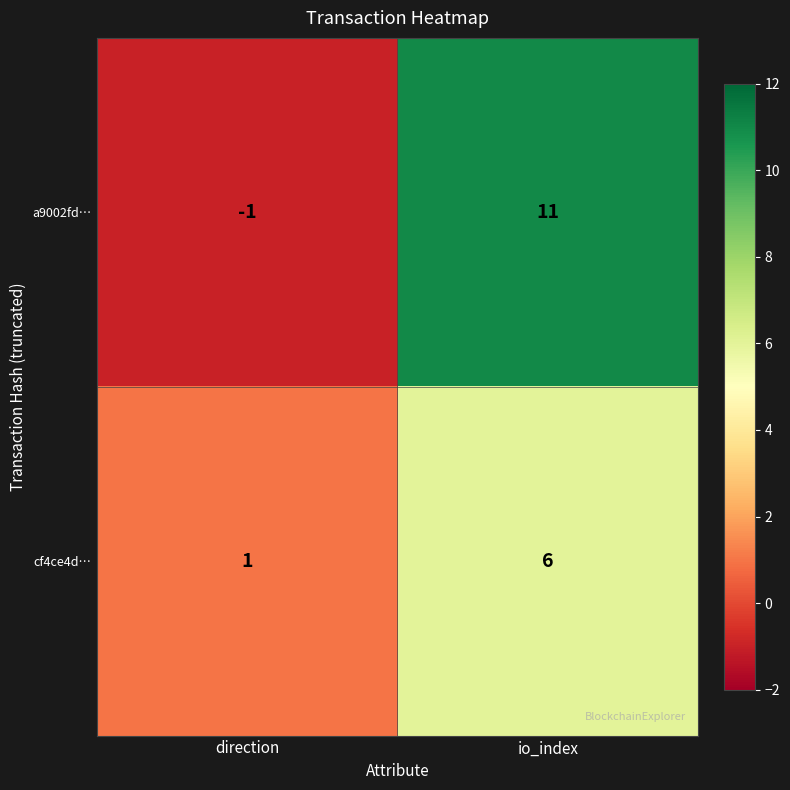

Which series has the widest spread of values?

a9002fd…